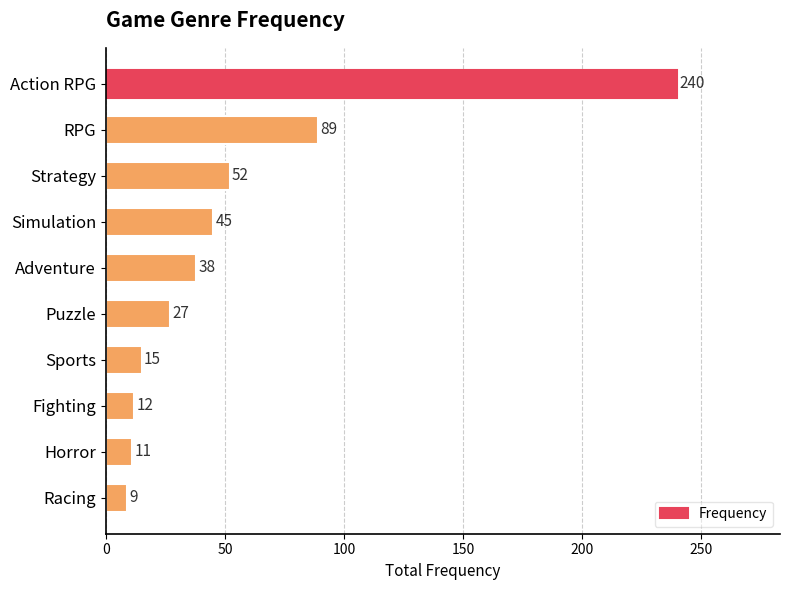

Where is the data nearest to the value 124?

RPG